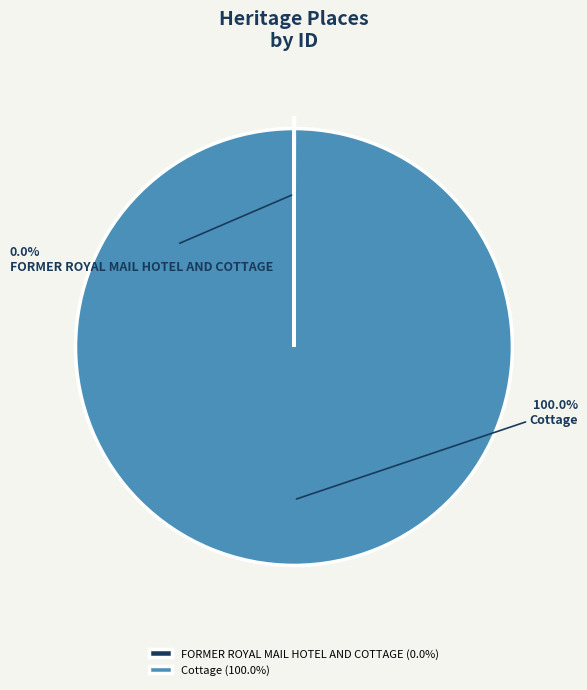

Is there any slice that represents more than half of the pie?

Yes